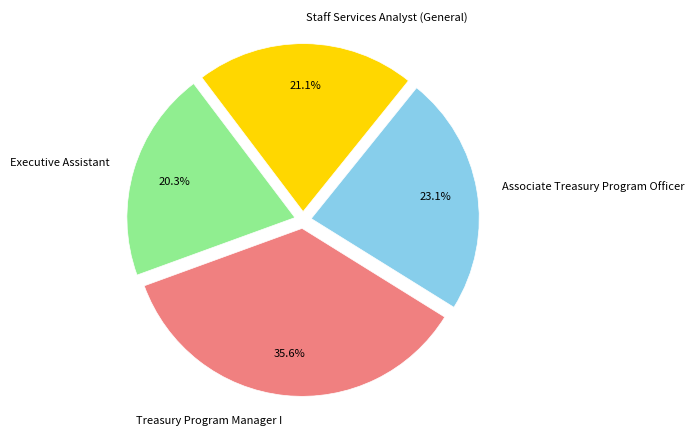

To the nearest percent, what portion does Treasury Program Manager I represent?

36%